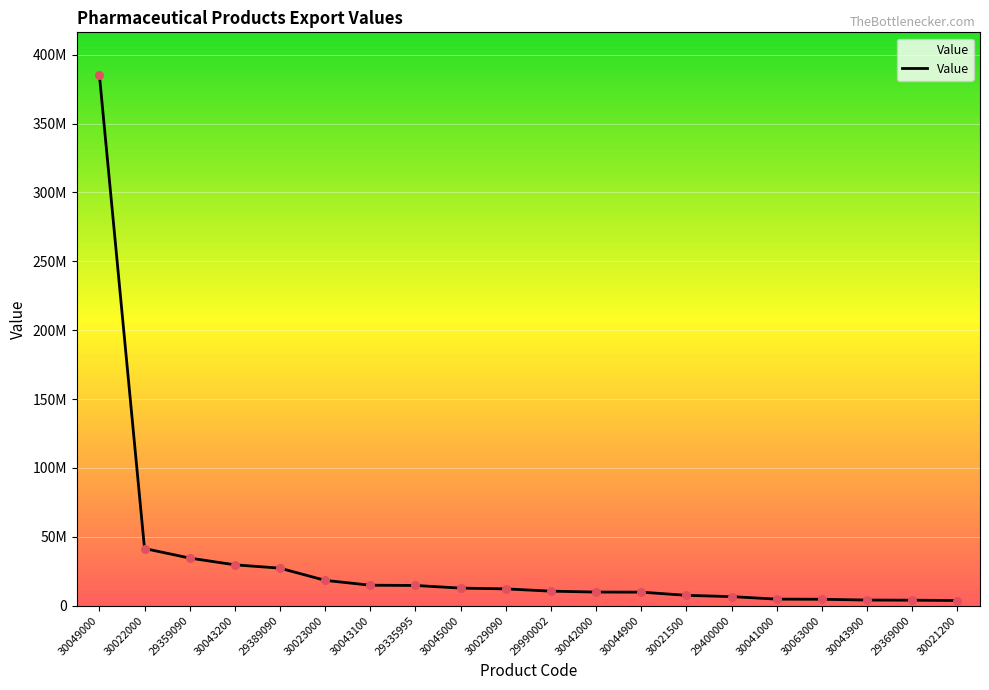

Approximately how many times larger is the value at 30029090 compared to 30022000?

0.3